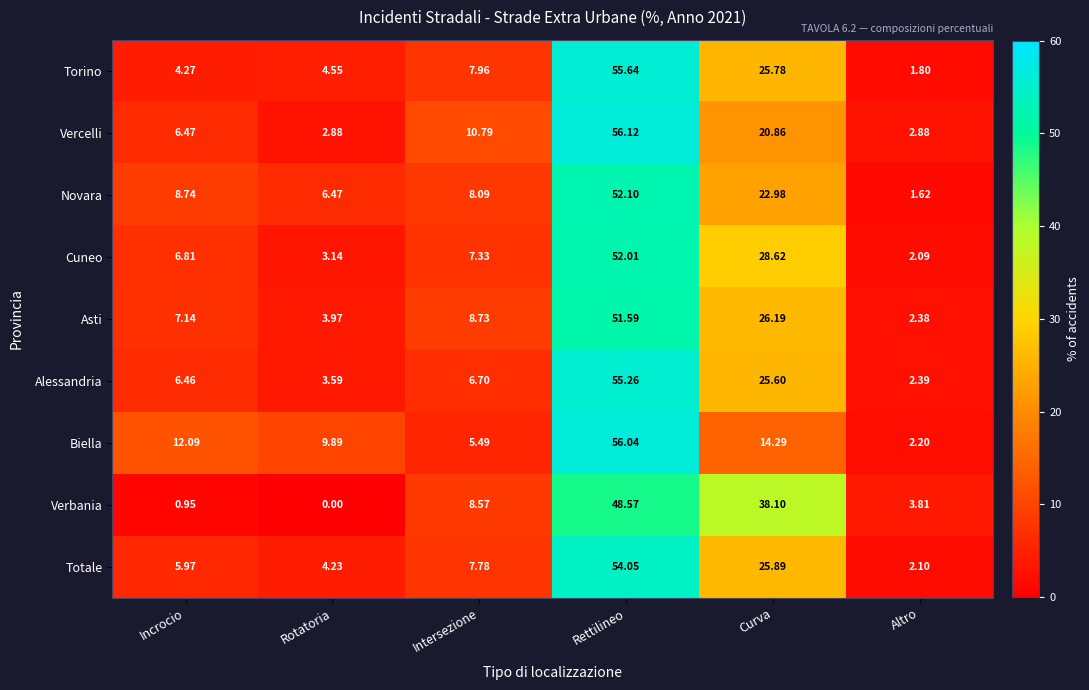

What is the spread (max minus min) of values at Intersezione?

5.3